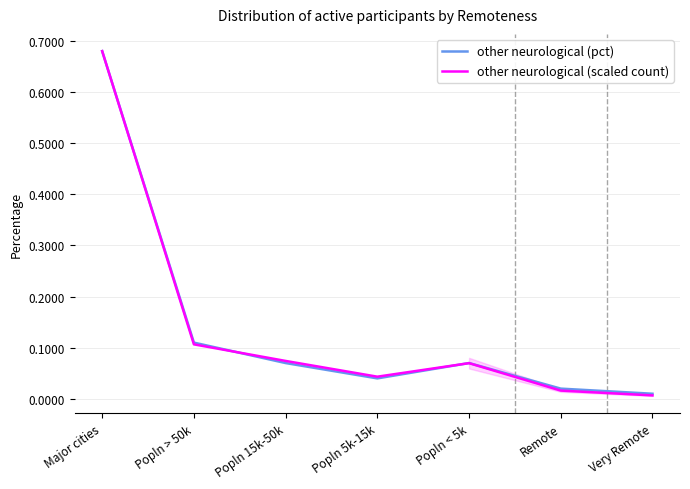

What is the difference between the maximum and second lowest values in the other neurological (pct) series?

0.7